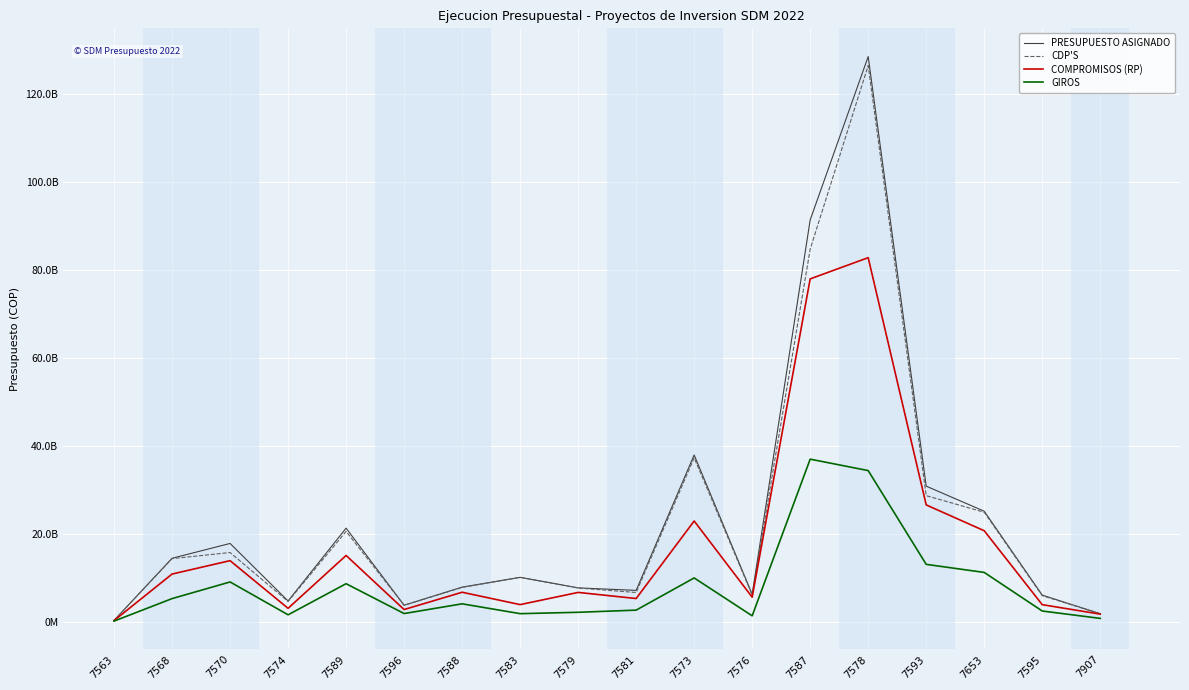

How many values in the PRESUPUESTO ASIGNADO series are below 10069596625?

9